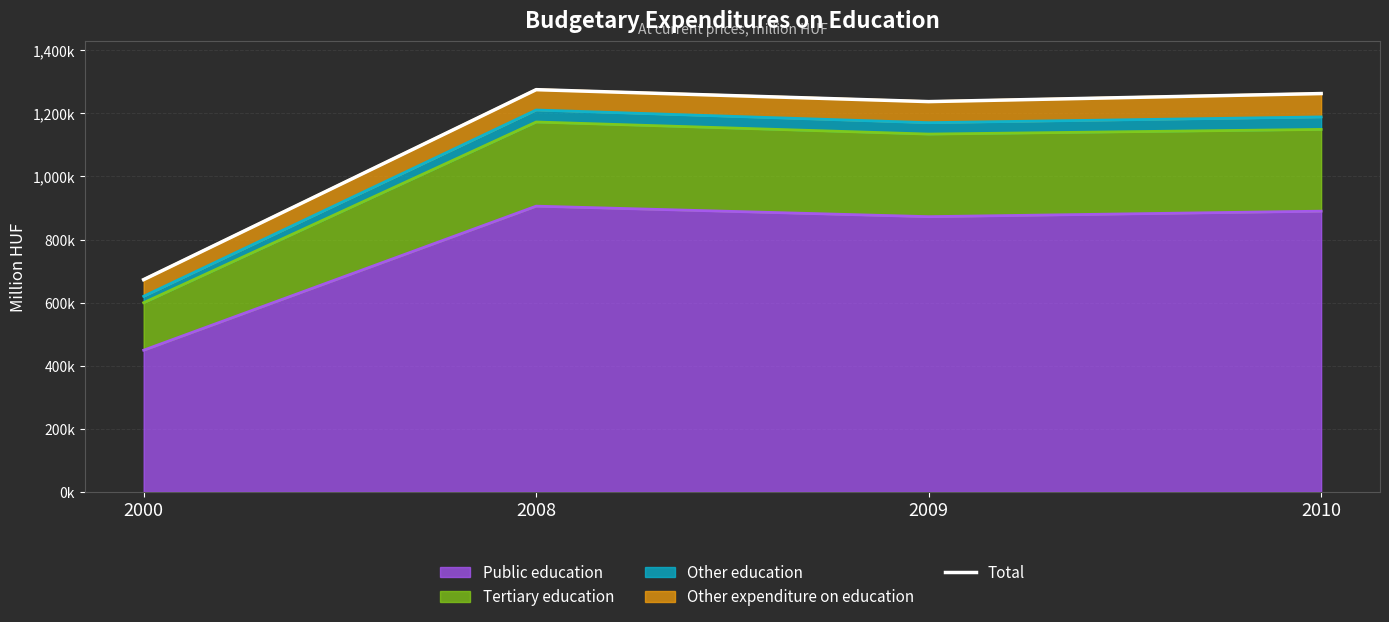

What is the maximum value shown in the chart?

1275106